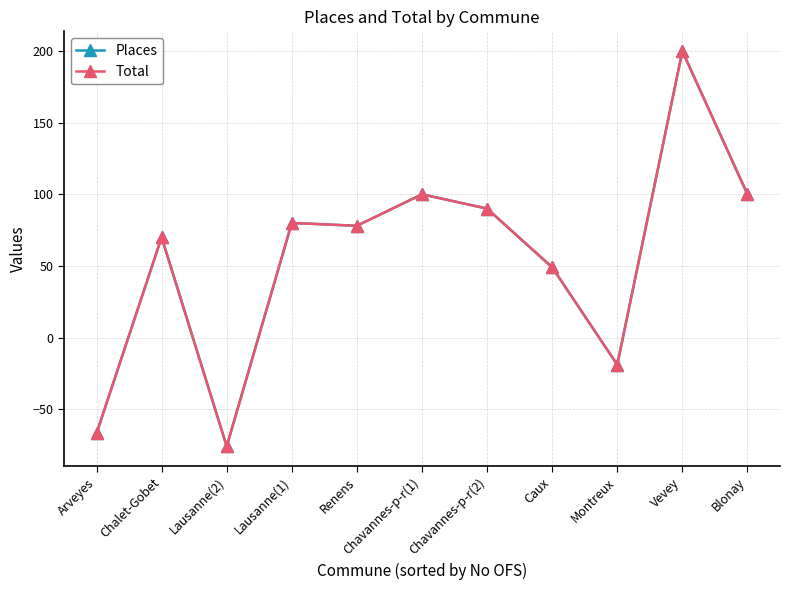

Does the chart display data point markers on the line(s)?

Yes